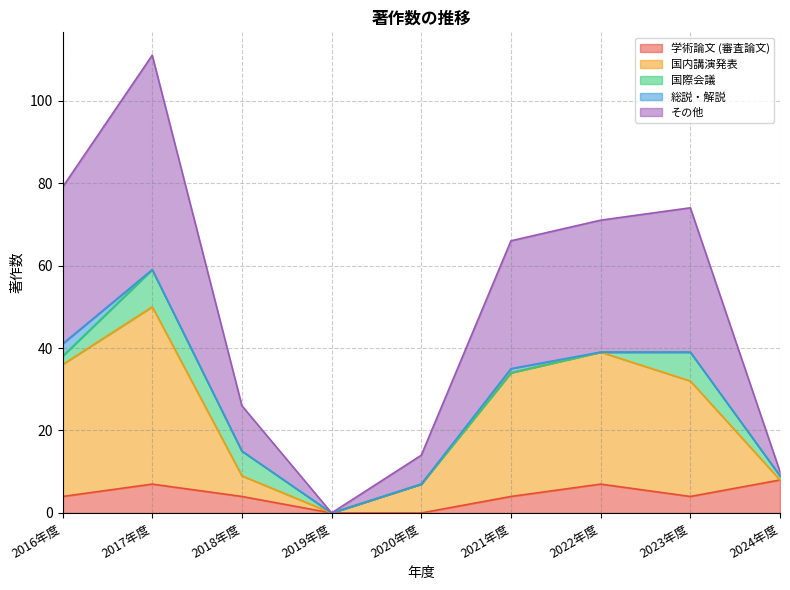

The value of その他 at 2021年度 is 66. True or false?

True